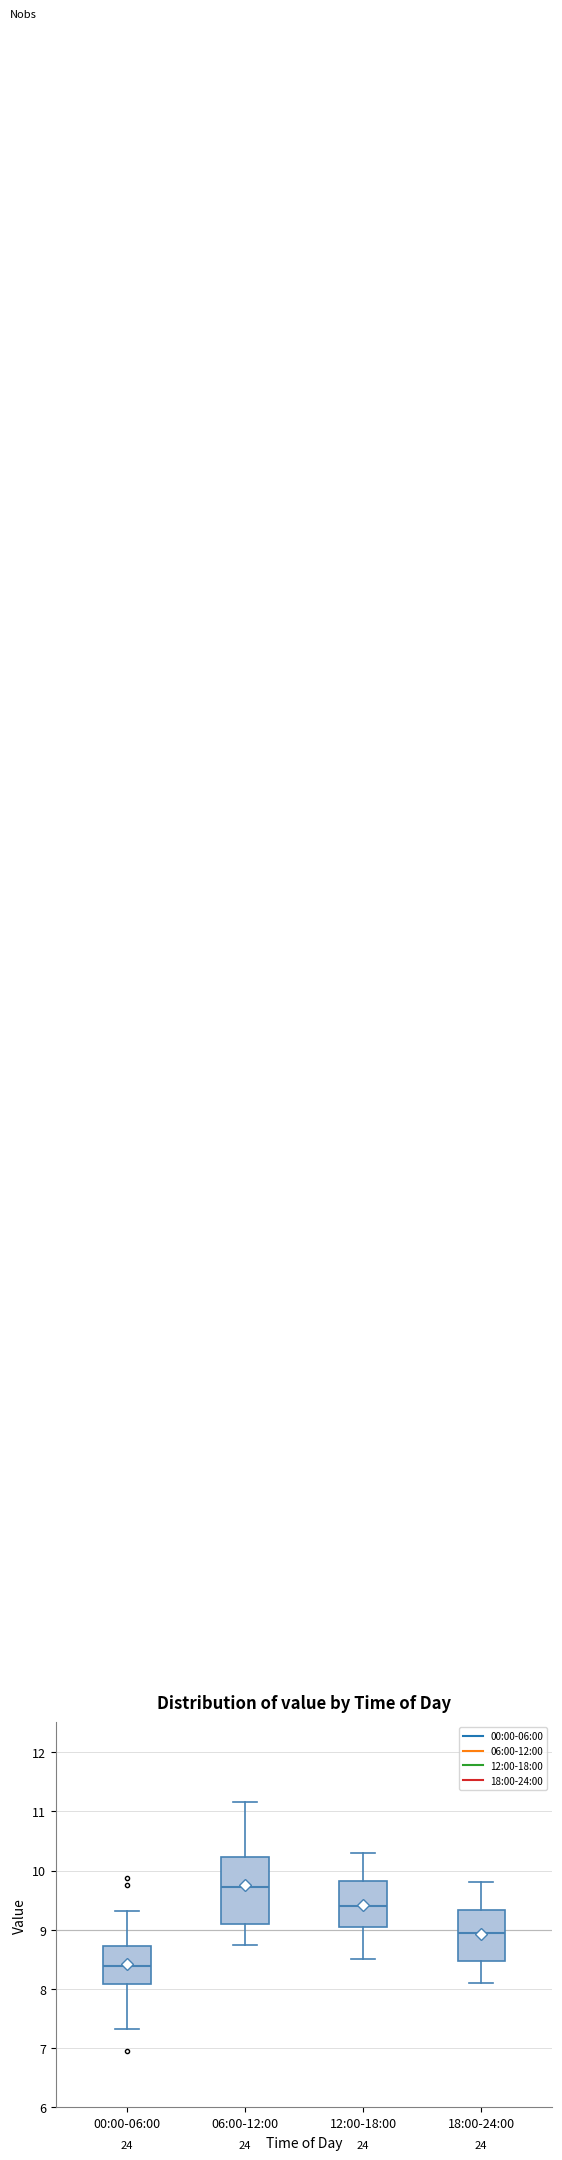

Where is the upper edge of the box for 18:00-24:00 on the y-axis? The values are not printed on the chart, so give them approximately, as read against the axis.

9.3